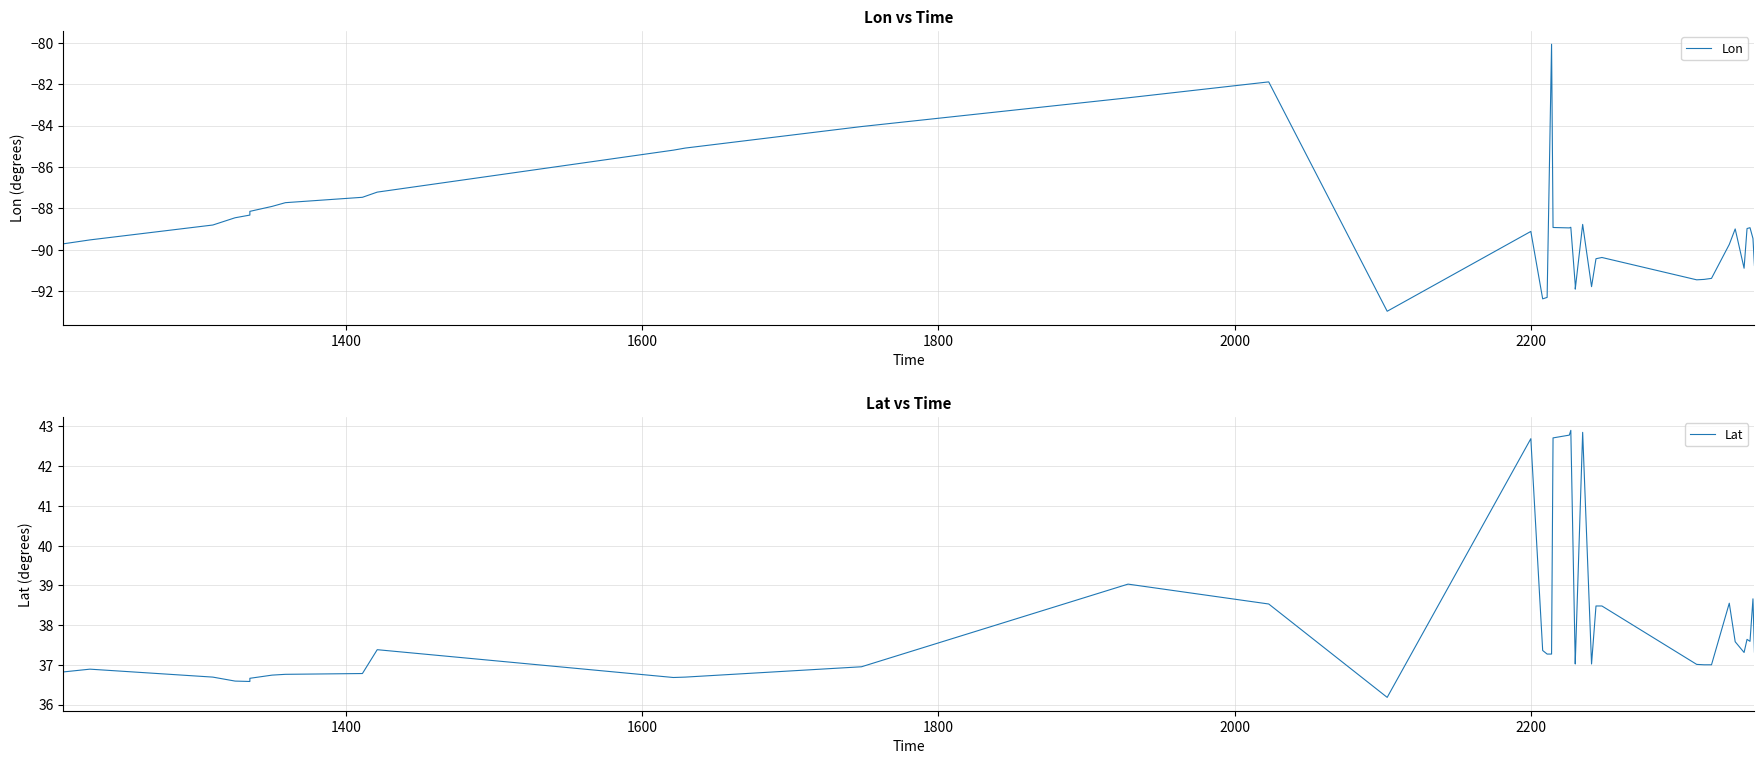

What is the difference between the second highest and second lowest values in the Lon series?

10.5